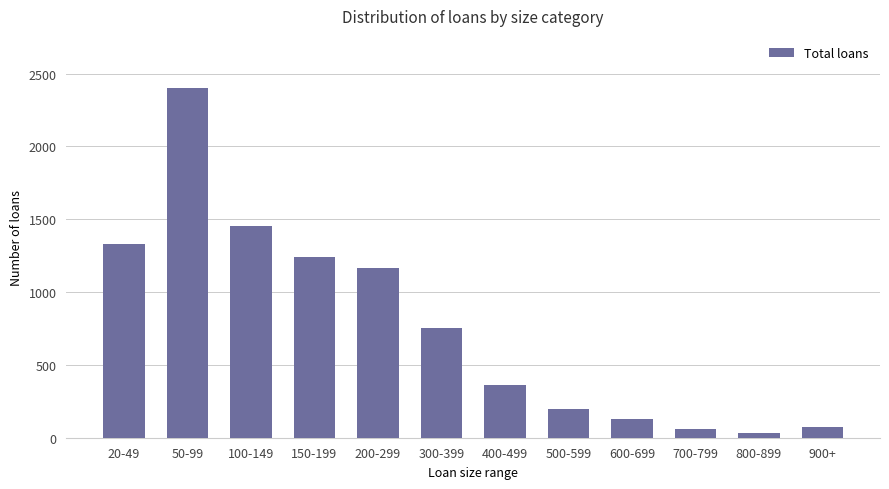

Is it true that the value at 300-399 is 416?

False